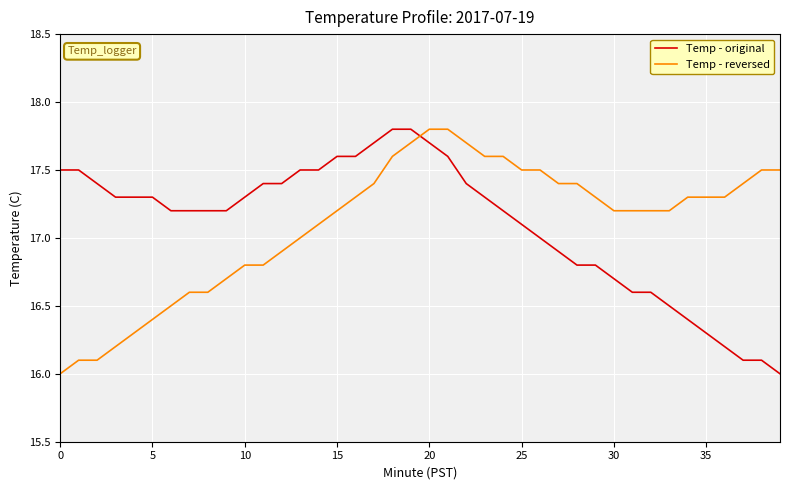

What is the maximum value shown in the chart?

17.8